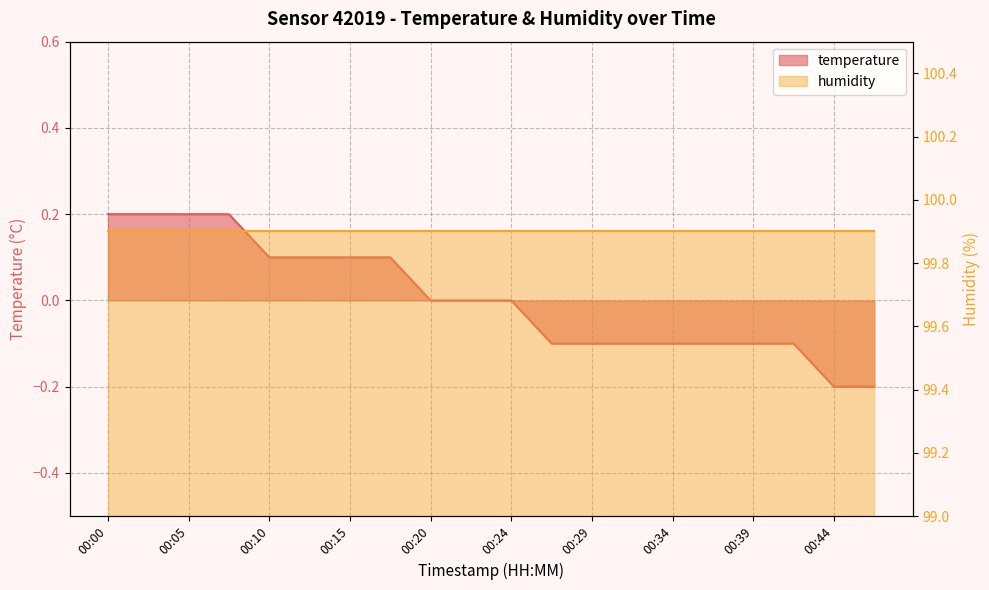

What is the greatest value displayed?

0.2